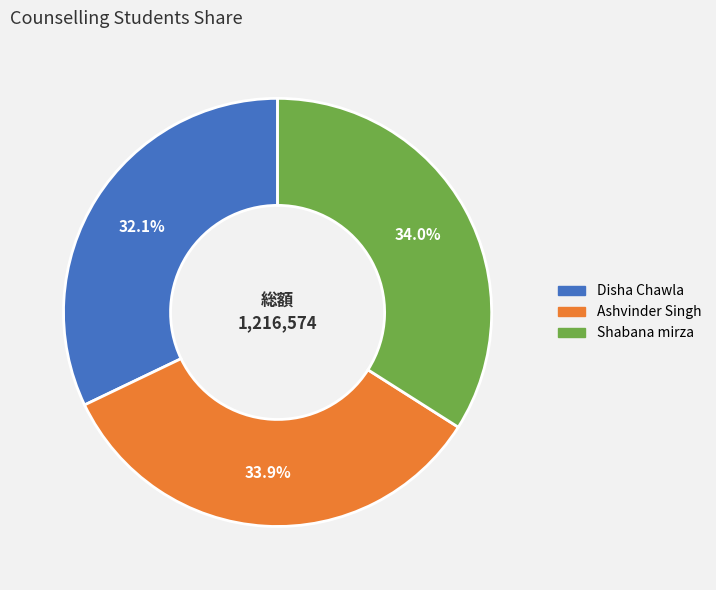

The Disha Chawla slice represents 38% of the pie. True or false?

False